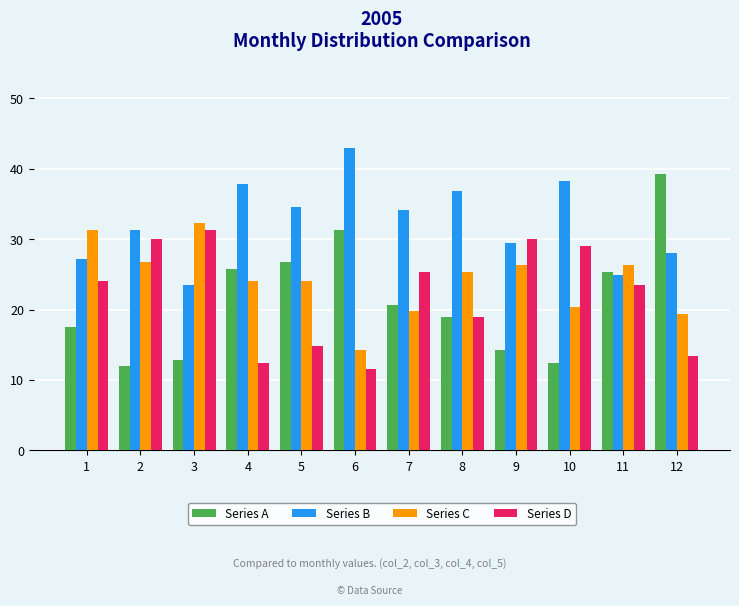

Which series has the largest range (max minus min)?

Series A